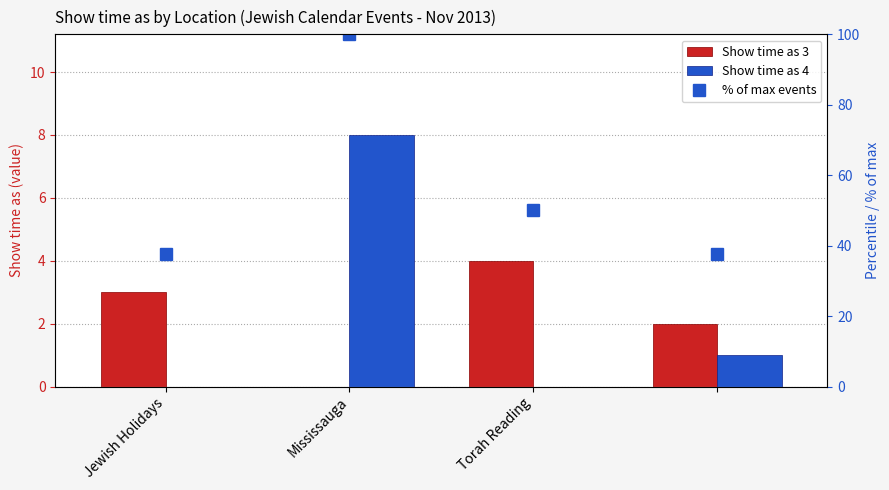

What are all the series names shown in the legend?

Show time as 3, Show time as 4, % of max events